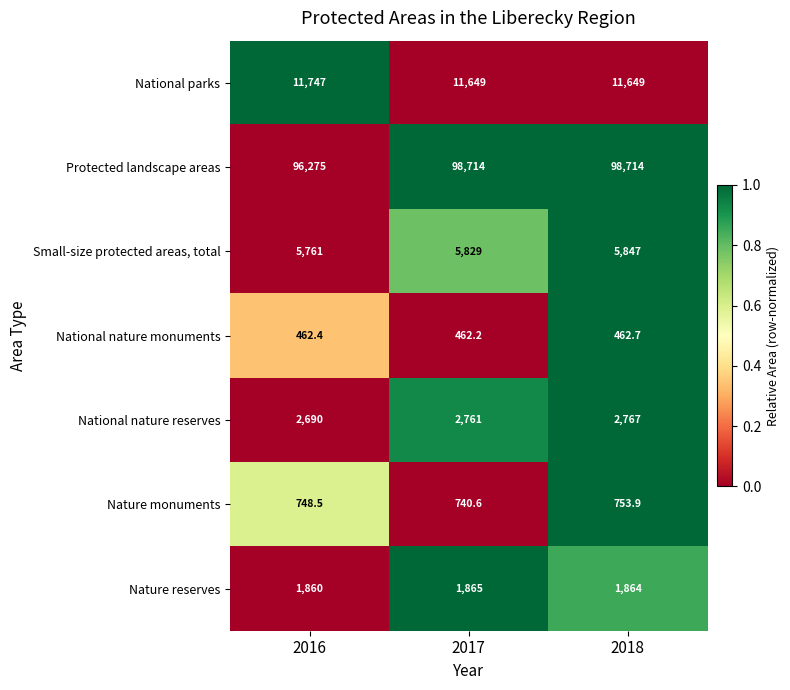

The value of Protected landscape areas at 2017 is 98714.0. True or false?

True